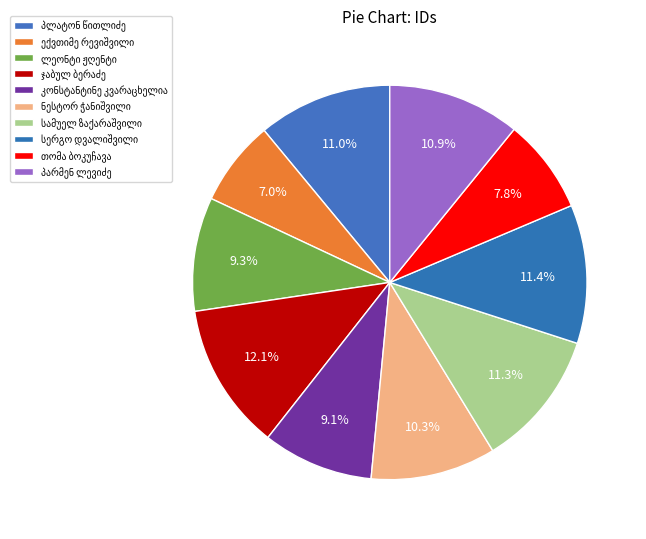

What percentage is the ლეონტი ჟღენტი slice, to the nearest percent?

9%